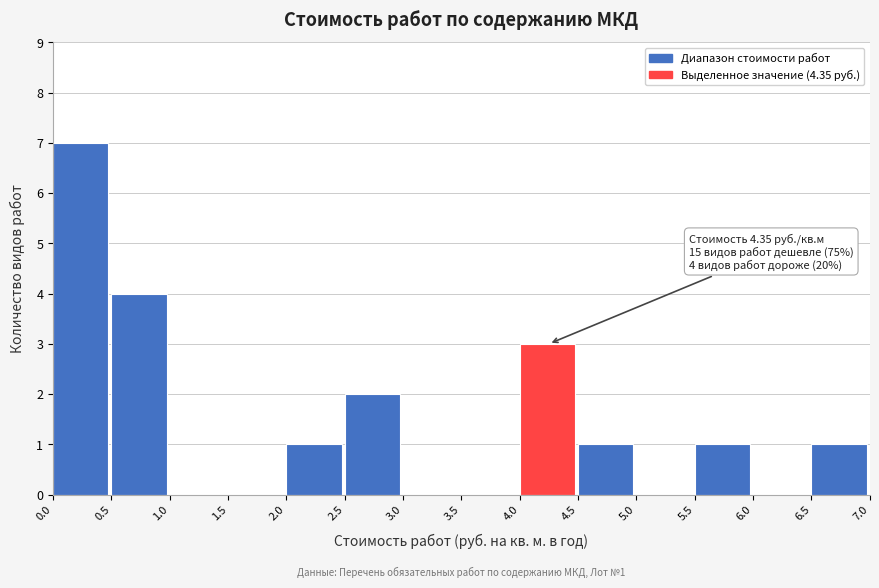

Which range on the x-axis has the tallest bar?

0.0 to 0.5